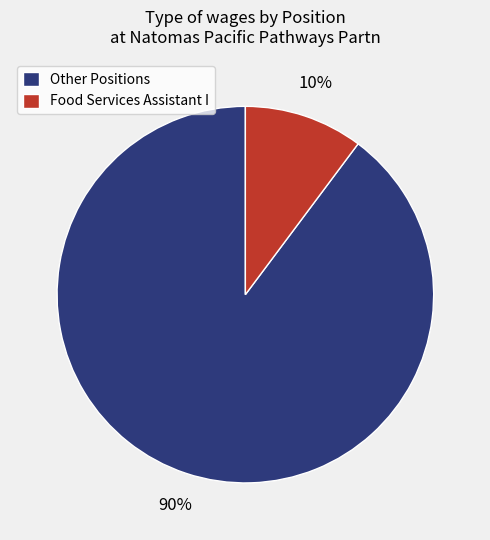

What percentage is the Food Services Assistant I slice, to the nearest percent?

10%